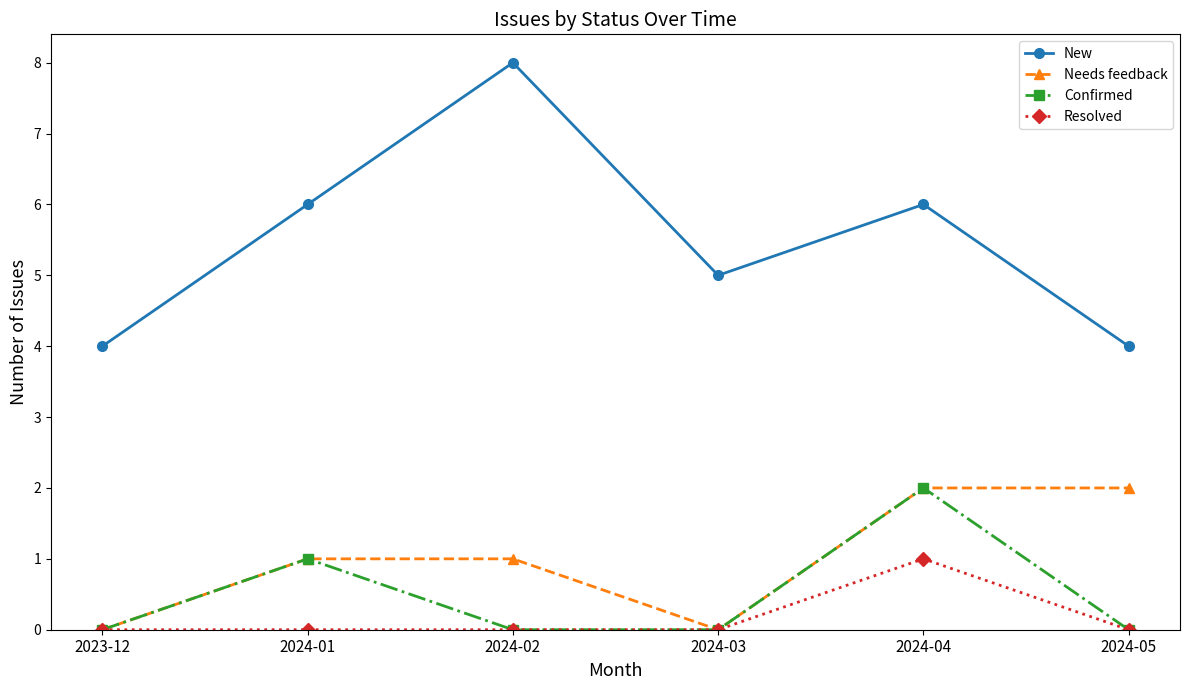

Where is the first local minimum for New?

2024-03